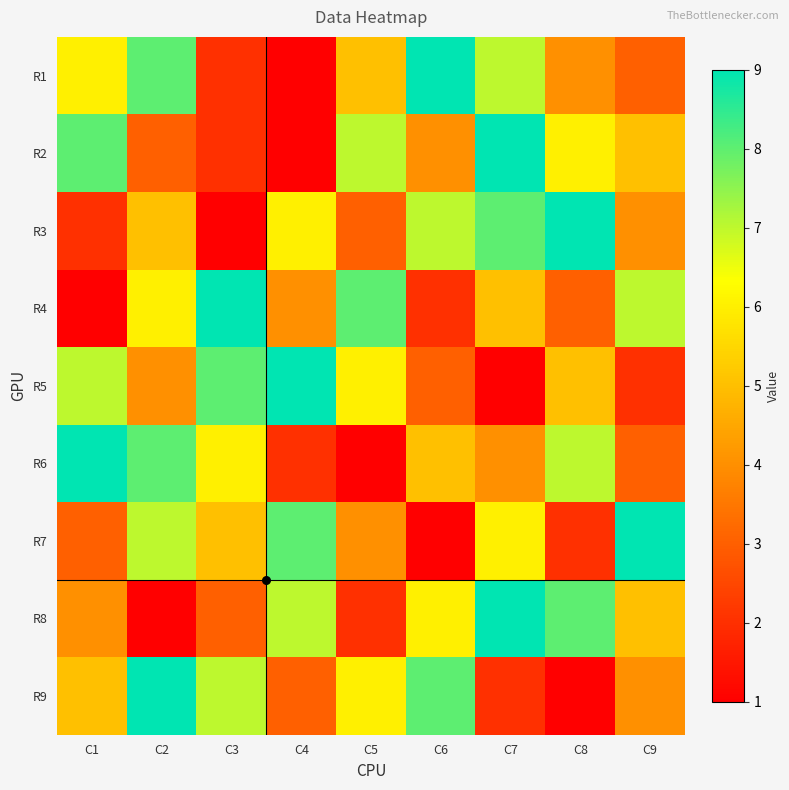

Reading right to left, extract all data points from this chart.

R1: C9=3	C8=4	C7=7	C6=9	C5=5	C4=1	C3=2	C2=8	C1=6
R2: C9=5	C8=6	C7=9	C6=4	C5=7	C4=1	C3=2	C2=3	C1=8
R3: C9=4	C8=9	C7=8	C6=7	C5=3	C4=6	C3=1	C2=5	C1=2
R4: C9=7	C8=3	C7=5	C6=2	C5=8	C4=4	C3=9	C2=6	C1=1
R5: C9=2	C8=5	C7=1	C6=3	C5=6	C4=9	C3=8	C2=4	C1=7
R6: C9=3	C8=7	C7=4	C6=5	C5=1	C4=2	C3=6	C2=8	C1=9
R7: C9=9	C8=2	C7=6	C6=1	C5=4	C4=8	C3=5	C2=7	C1=3
R8: C9=5	C8=8	C7=9	C6=6	C5=2	C4=7	C3=3	C2=1	C1=4
R9: C9=4	C8=1	C7=2	C6=8	C5=6	C4=3	C3=7	C2=9	C1=5